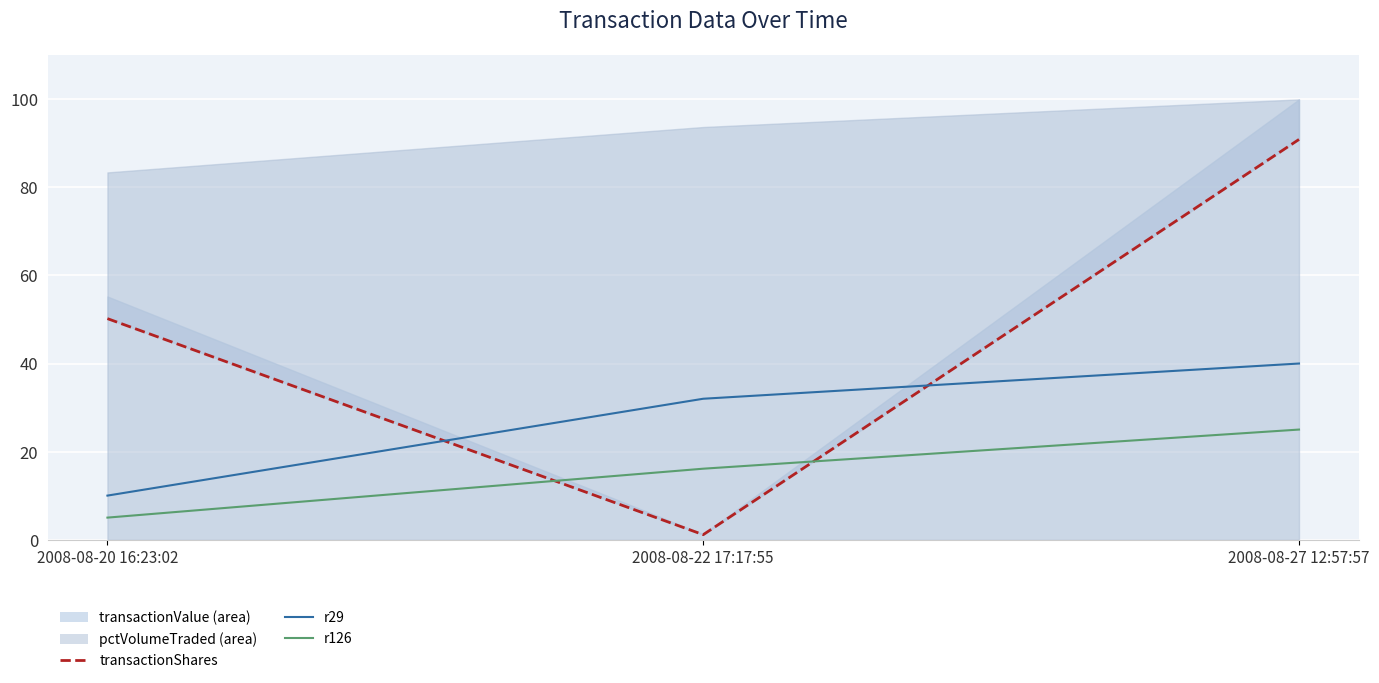

Which category has the lowest value across all series?

2008-08-22 17:17:55